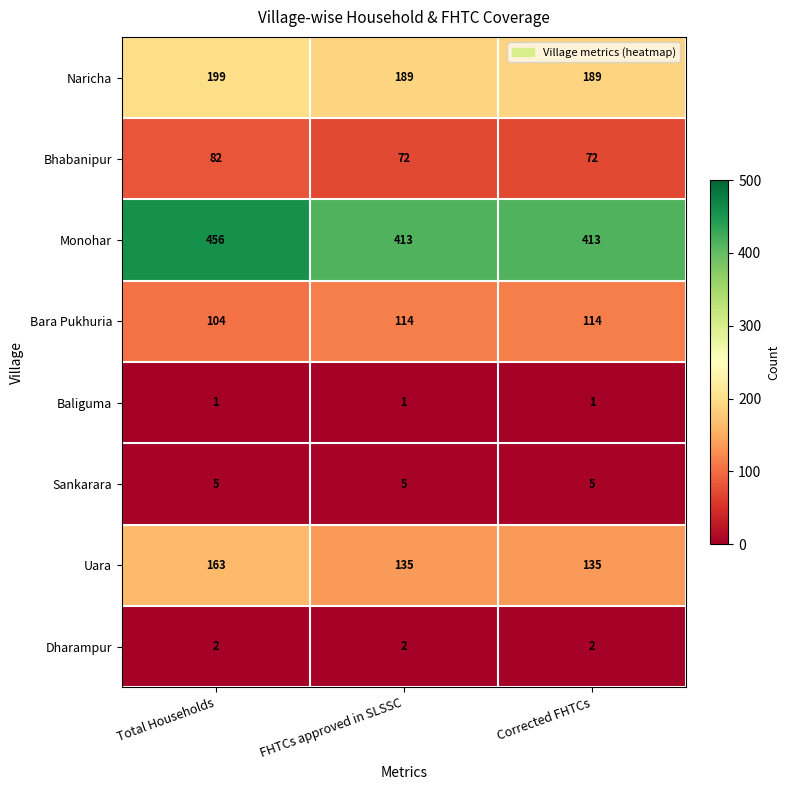

Reading left to right, extract all data points from this chart.

Naricha: 199	189	189
Bhabanipur: 82	72	72
Monohar: 456	413	413
Bara Pukhuria: 104	114	114
Baliguma: 1	1	1
Sankarara: 5	5	5
Uara: 163	135	135
Dharampur: 2	2	2